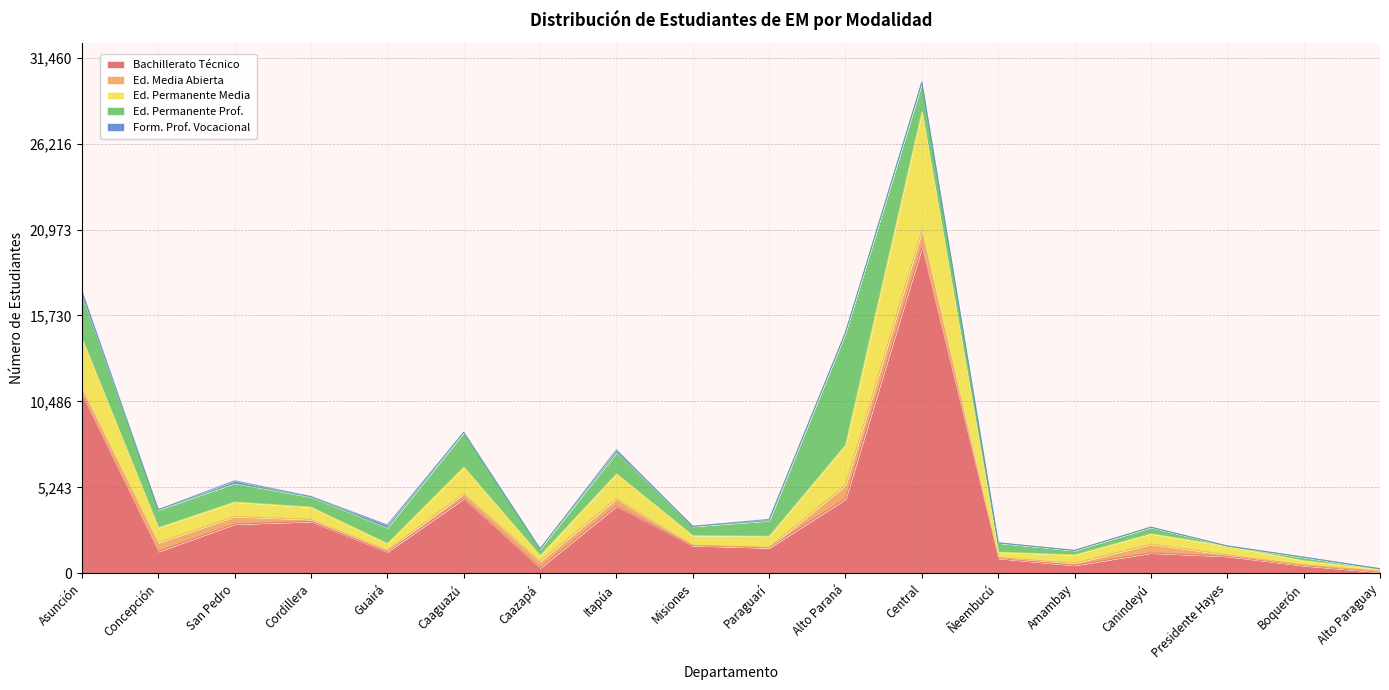

What is the total value across all series at Cordillera?

4692